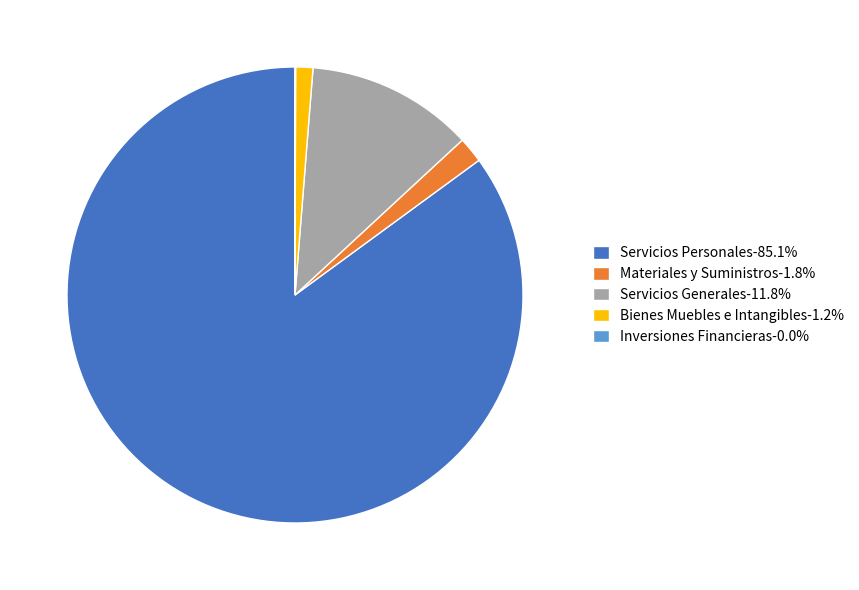

True or false: Bienes Muebles e Intangibles accounts for 11% of the total.

False